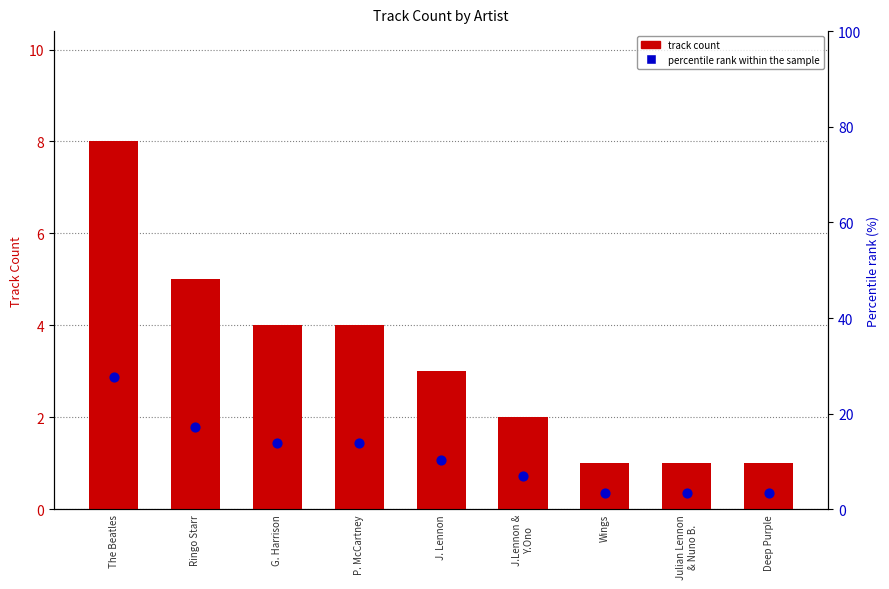

Which series has the largest total across all categories?

percentile rank within the sample